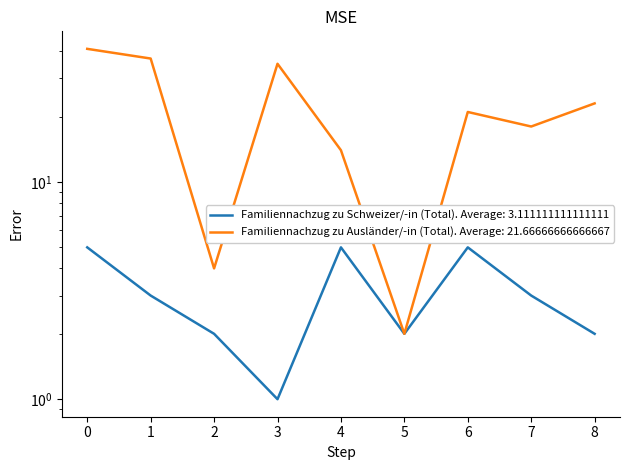

Does the chart display data point markers on the line(s)?

No